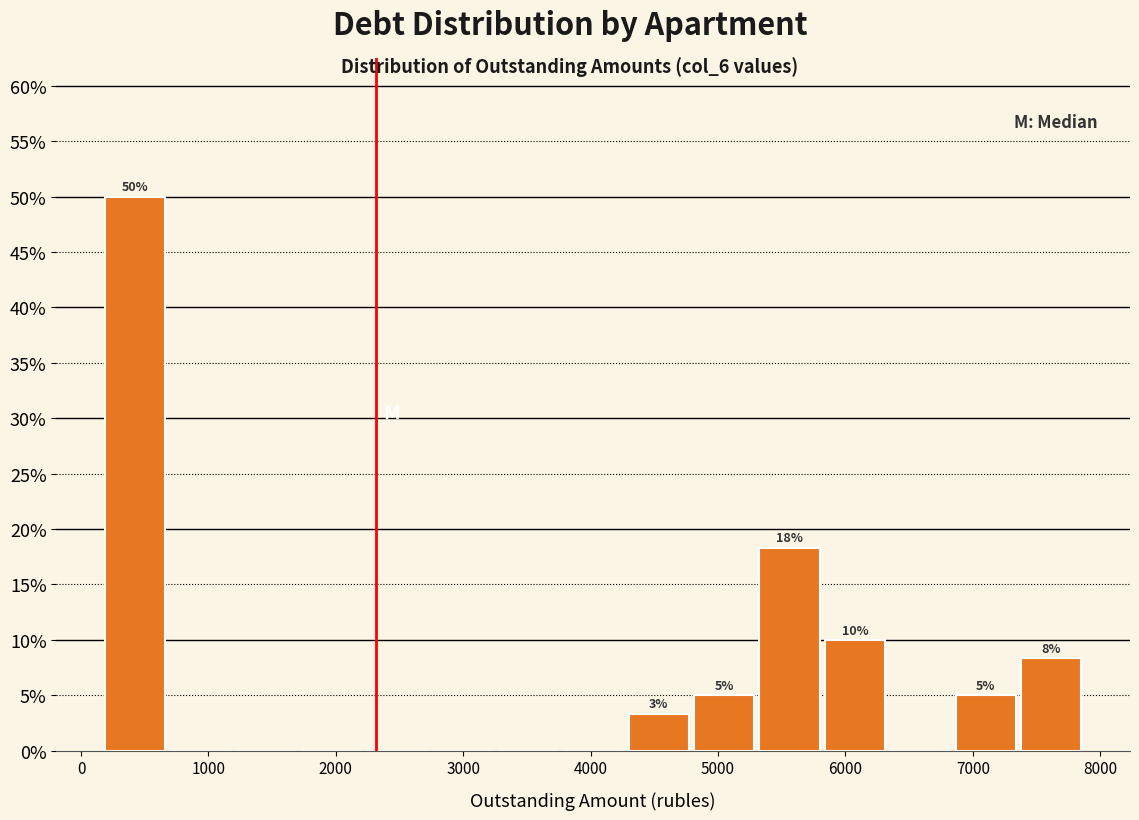

Over which range of the x-axis is the bar tallest?

200 to 700